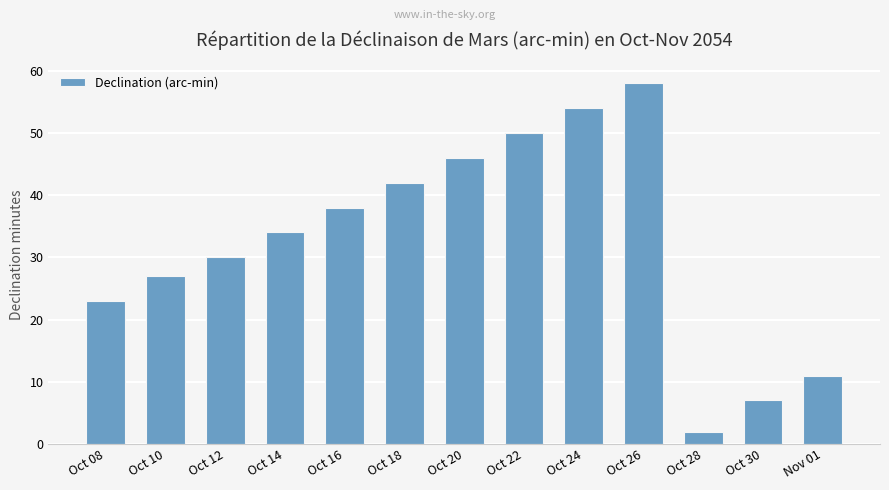

Approximately how many times larger is the value at Oct 30 compared to Oct 16?

0.2